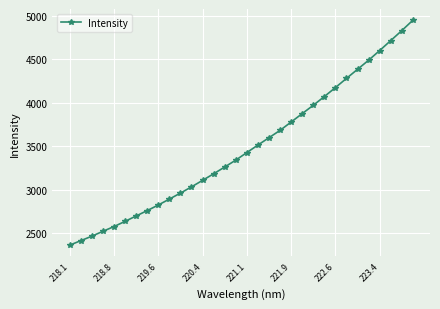

What is the minimum value shown in the chart?

2361.8